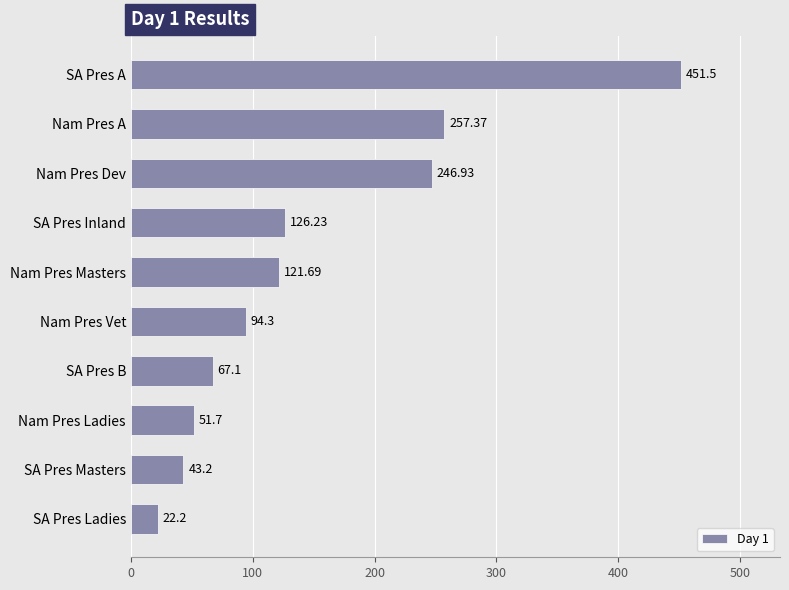

List the labels in order of value, largest first.

SA Pres A, Nam Pres A, Nam Pres Dev, SA Pres Inland, Nam Pres Masters, Nam Pres Vet, SA Pres B, Nam Pres Ladies, SA Pres Masters, SA Pres Ladies